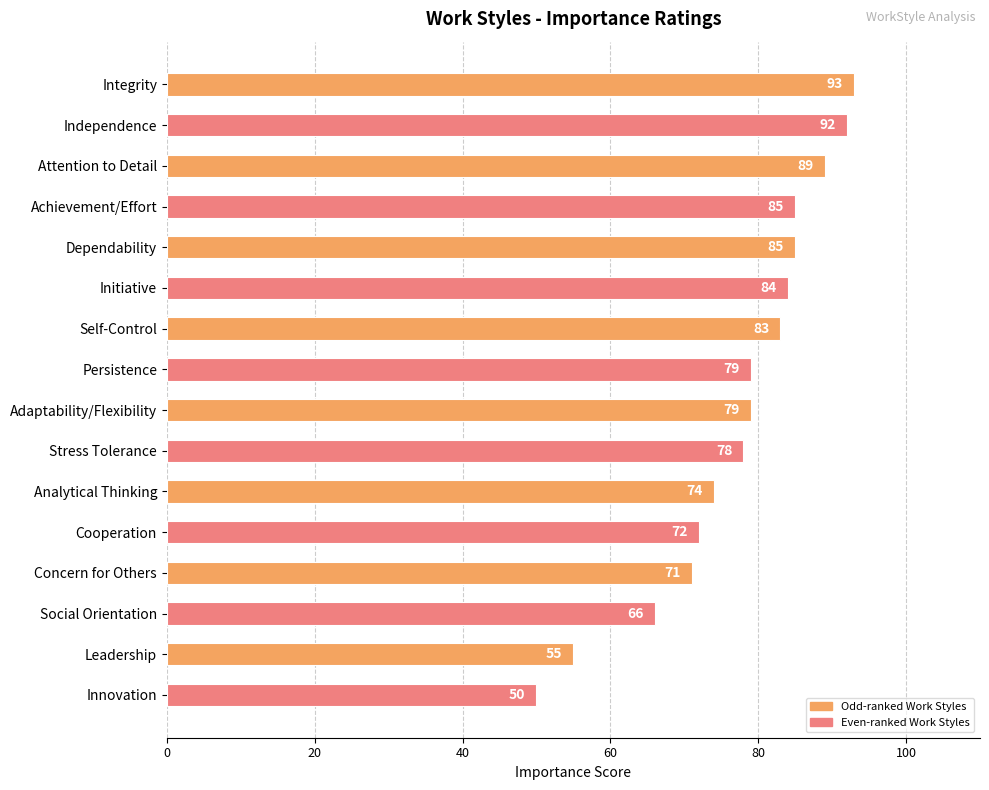

Are the bars horizontal?

Yes